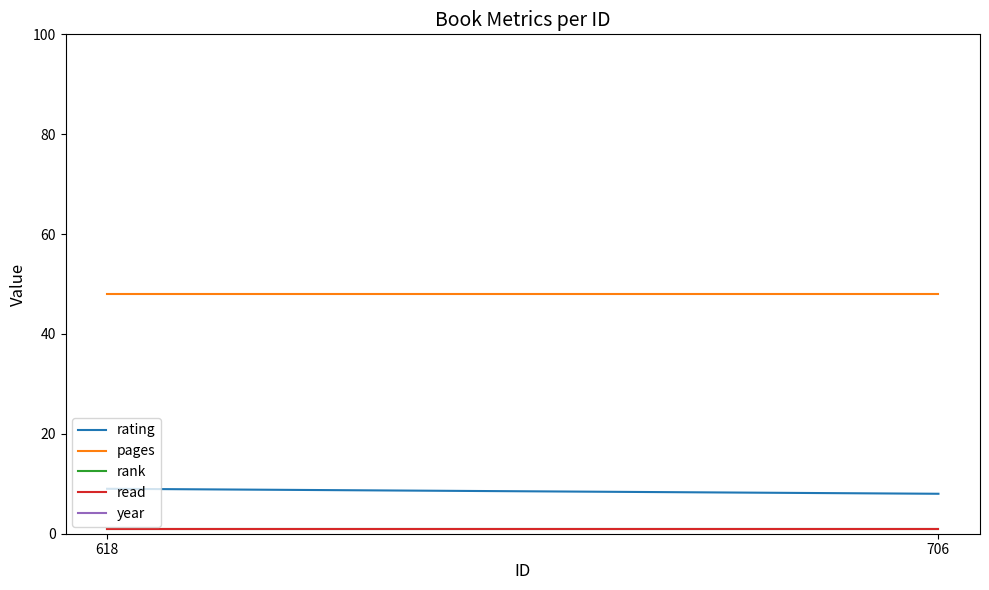

What is the value of the read point at the 1st from the left?

1